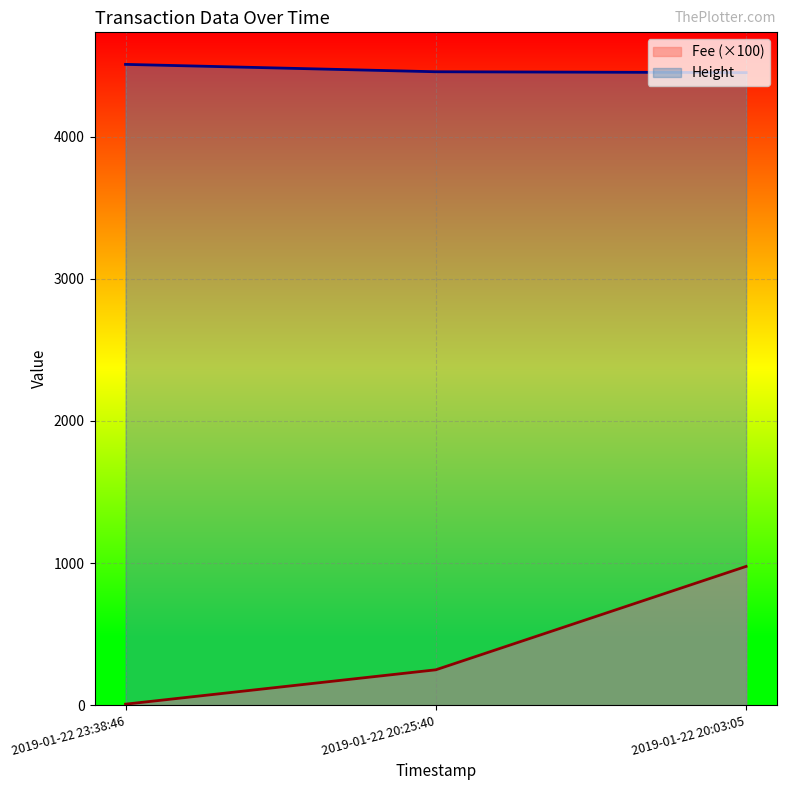

Where does the Height series first go above 4457?

2019-01-22 23:38:46